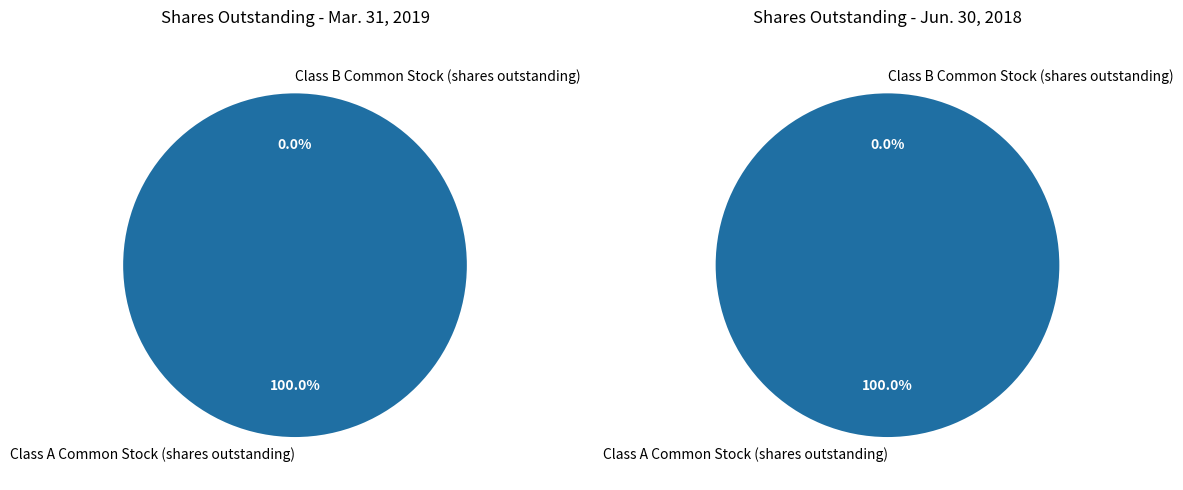

The Class B Common Stock (shares outstanding) slice represents 1% of the pie. True or false?

False